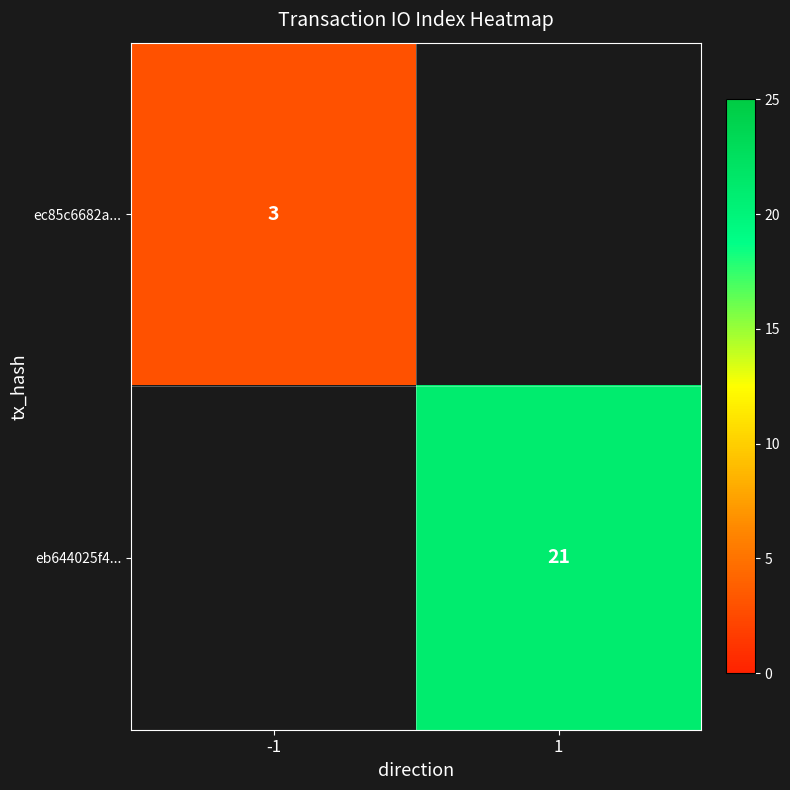

True or false: eb644025f4... has a value of 8 at 1.

False